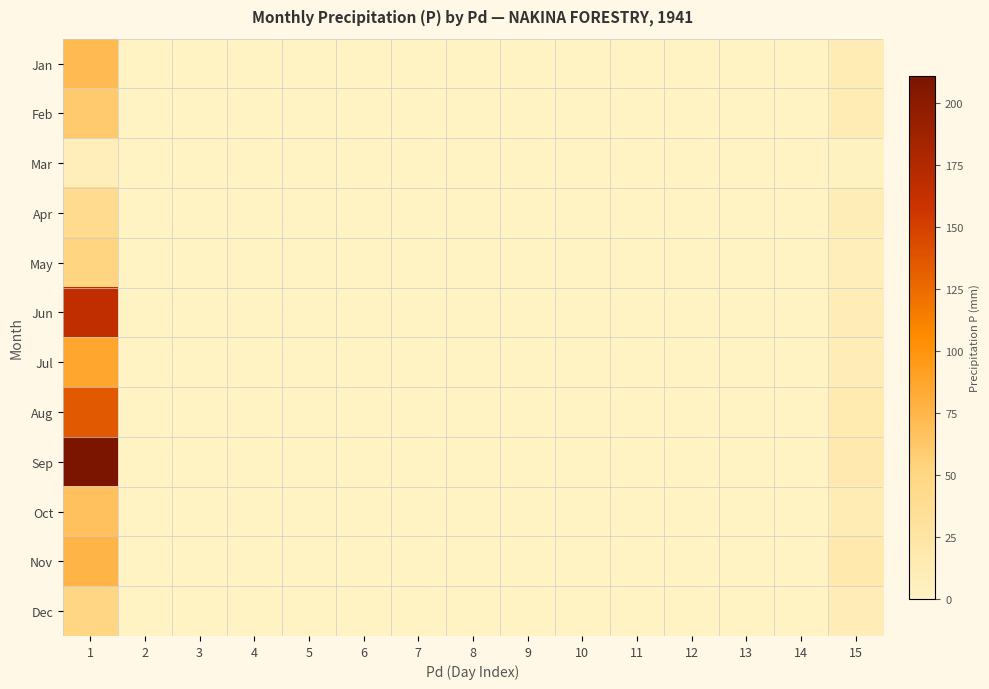

Reading left to right, extract all data points from this chart.

Jan: 1=71.9	2=0.0	3=0.0	4=0.0	5=0.0	6=0.0	7=0.0	8=0.0	9=0.0	10=0.0	11=0.0	12=0.0	13=0.0	14=0.0	15=12.0
Feb: 1=60.5	2=0.0	3=0.0	4=0.0	5=0.0	6=0.0	7=0.0	8=0.0	9=0.0	10=0.0	11=0.0	12=0.0	13=0.0	14=0.0	15=13.0
Mar: 1=7.7	2=0.0	3=0.0	4=0.0	5=0.0	6=0.0	7=0.0	8=0.0	9=0.0	10=0.0	11=0.0	12=0.0	13=0.0	14=0.0	15=2.0
Apr: 1=40.9	2=0.0	3=0.0	4=0.0	5=0.0	6=0.0	7=0.0	8=0.0	9=0.0	10=0.0	11=0.0	12=0.0	13=0.0	14=0.0	15=10.0
May: 1=51.5	2=0.0	3=0.0	4=0.0	5=0.0	6=0.0	7=0.0	8=0.0	9=0.0	10=0.0	11=0.0	12=0.0	13=0.0	14=0.0	15=9.0
Jun: 1=165.3	2=0.0	3=0.0	4=0.0	5=0.0	6=0.0	7=0.0	8=0.0	9=0.0	10=0.0	11=0.0	12=0.0	13=0.0	14=0.0	15=11.0
Jul: 1=86.6	2=0.0	3=0.0	4=0.0	5=0.0	6=0.0	7=0.0	8=0.0	9=0.0	10=0.0	11=0.0	12=0.0	13=0.0	14=0.0	15=11.0
Aug: 1=136.0	2=0.0	3=0.0	4=0.0	5=0.0	6=0.0	7=0.0	8=0.0	9=0.0	10=0.0	11=0.0	12=0.0	13=0.0	14=0.0	15=15.0
Sep: 1=211.2	2=0.0	3=0.0	4=0.0	5=0.0	6=0.0	7=0.0	8=0.0	9=0.0	10=0.0	11=0.0	12=0.0	13=0.0	14=0.0	15=17.0
Oct: 1=67.5	2=0.0	3=0.0	4=0.0	5=0.0	6=0.0	7=0.0	8=0.0	9=0.0	10=0.0	11=0.0	12=0.0	13=0.0	14=0.0	15=13.0
Nov: 1=76.6	2=0.0	3=0.0	4=0.0	5=0.0	6=0.0	7=0.0	8=0.0	9=0.0	10=0.0	11=0.0	12=0.0	13=0.0	14=0.0	15=18.0
Dec: 1=49.5	2=0.0	3=0.0	4=0.0	5=0.0	6=0.0	7=0.0	8=0.0	9=0.0	10=0.0	11=0.0	12=0.0	13=0.0	14=0.0	15=11.0